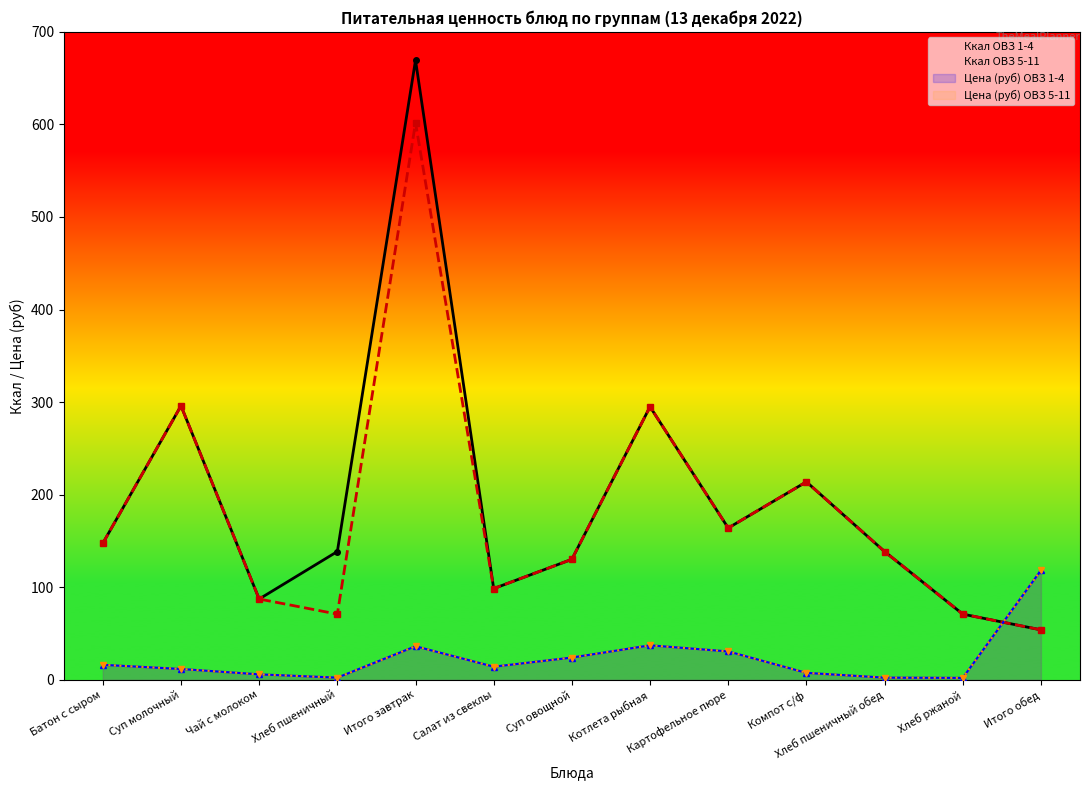

In Ккал ОВЗ 5-11, how many points are higher than both neighbors (excluding endpoints)?

4